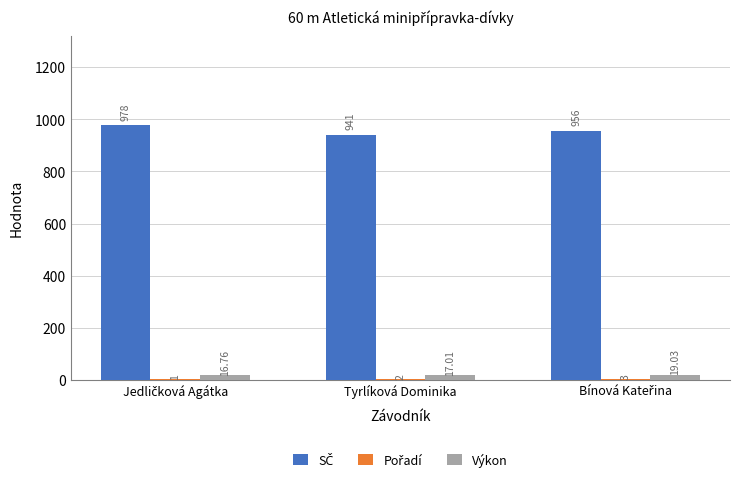

Reading right to left, transcribe all the data shown in this chart.

SČ: Bínová Kateřina=956.0	Tyrlíková Dominika=941.0	Jedličková Agátka=978.0
Pořadí: Bínová Kateřina=3.0	Tyrlíková Dominika=2.0	Jedličková Agátka=1.0
Výkon: Bínová Kateřina=19.0	Tyrlíková Dominika=17.0	Jedličková Agátka=16.8